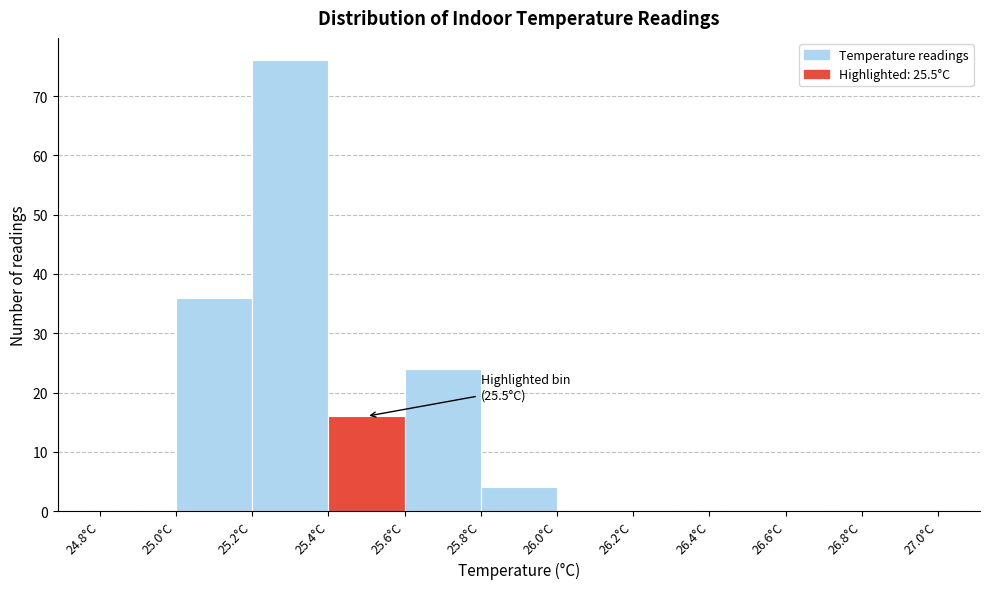

Which range on the x-axis has the tallest bar?

25.2 to 25.4